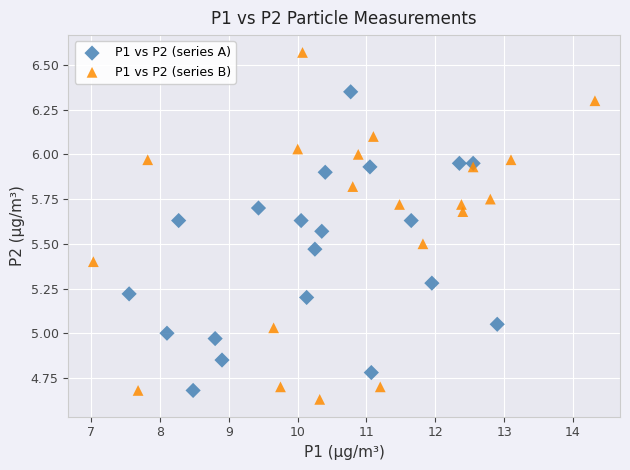

Which series reaches the maximum Y coordinate?

P1 vs P2 (series B)